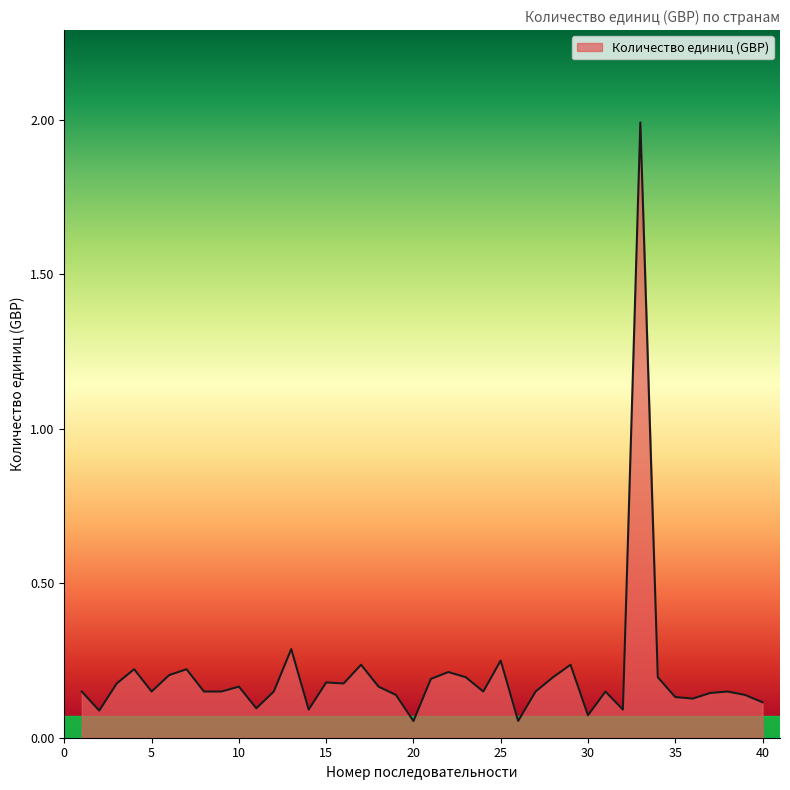

What is the greatest value displayed?

2.0